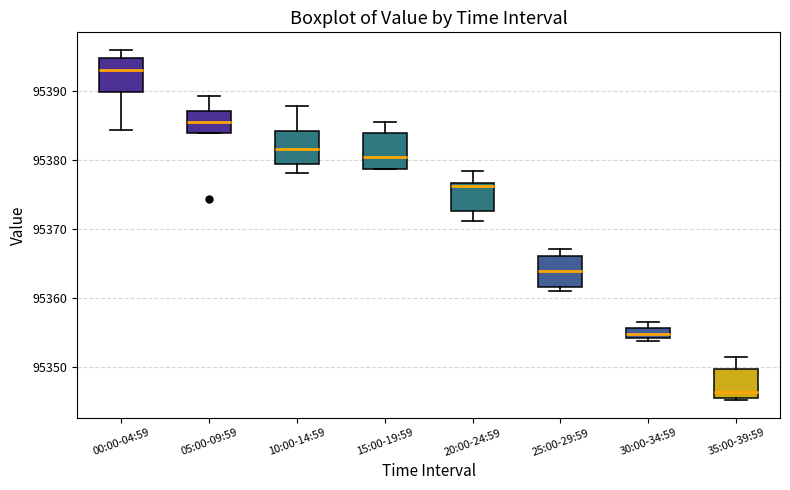

Which box has the lowest median line?

35:00-39:59